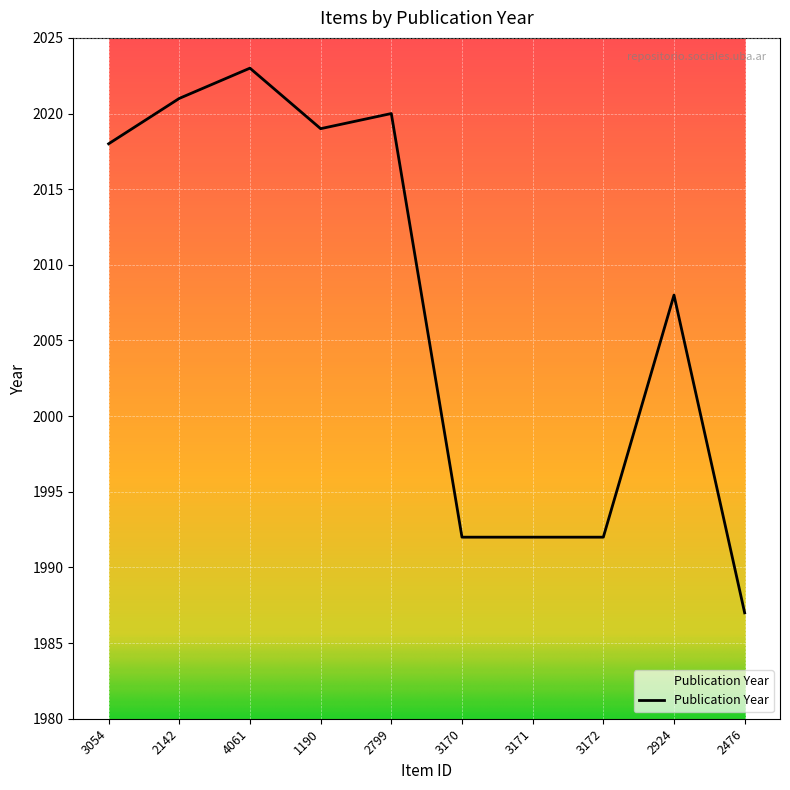

What is the difference between the second highest and second lowest values?

29